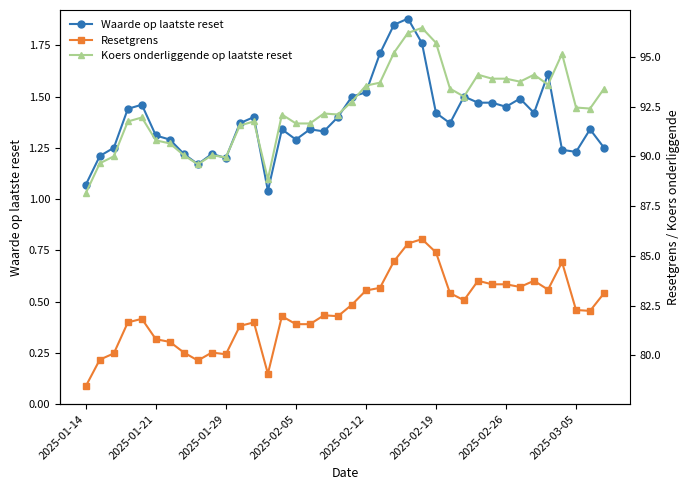

What is the greatest value displayed?

96.5